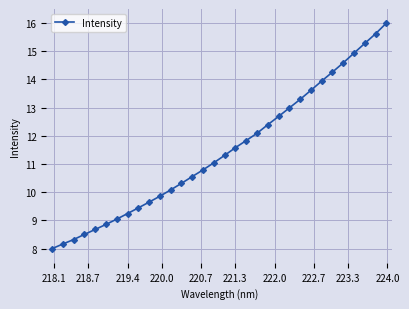

What is the maximum value shown in the chart?

16.0